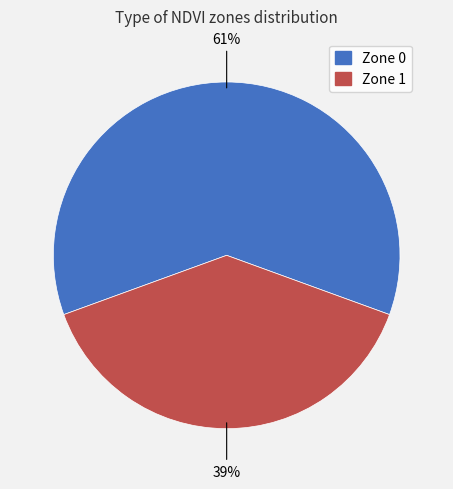

Is Zone 0 the majority of the pie?

Yes